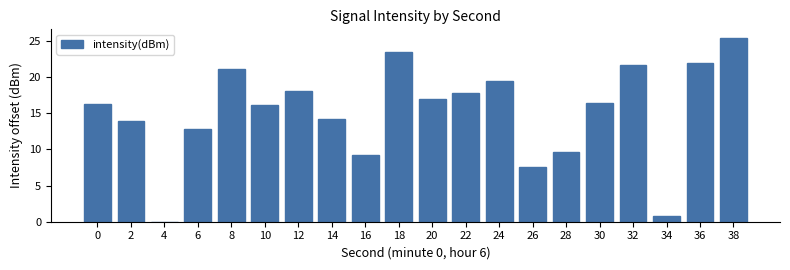

Which label corresponds to the largest value in the chart?

38